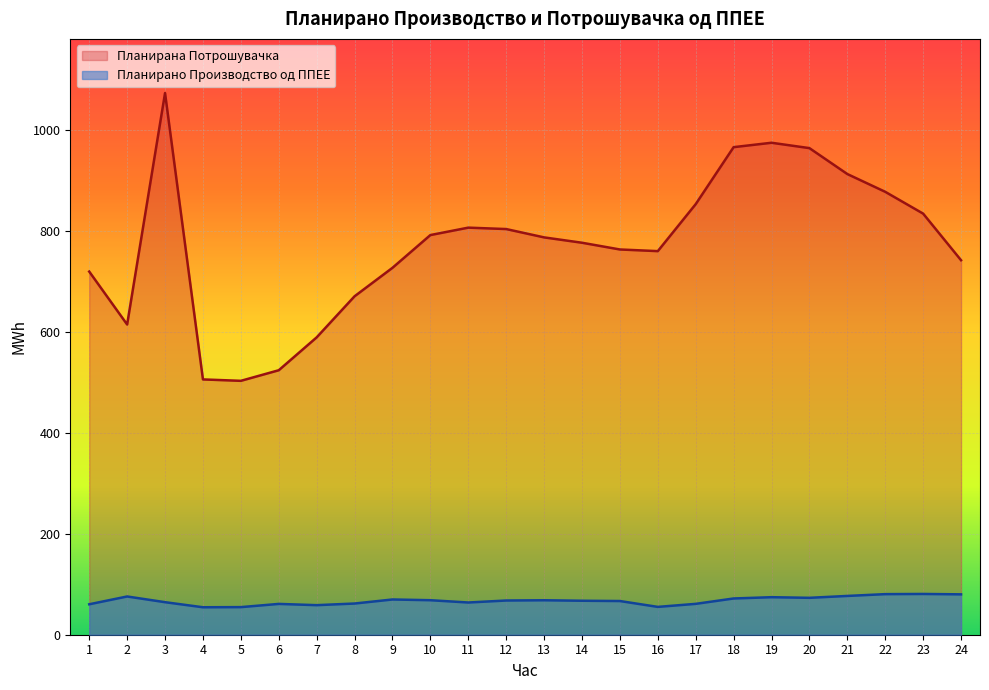

True or false: Планирана Потрошувачка and Планирано Производство од ППЕЕ cross at least once.

False